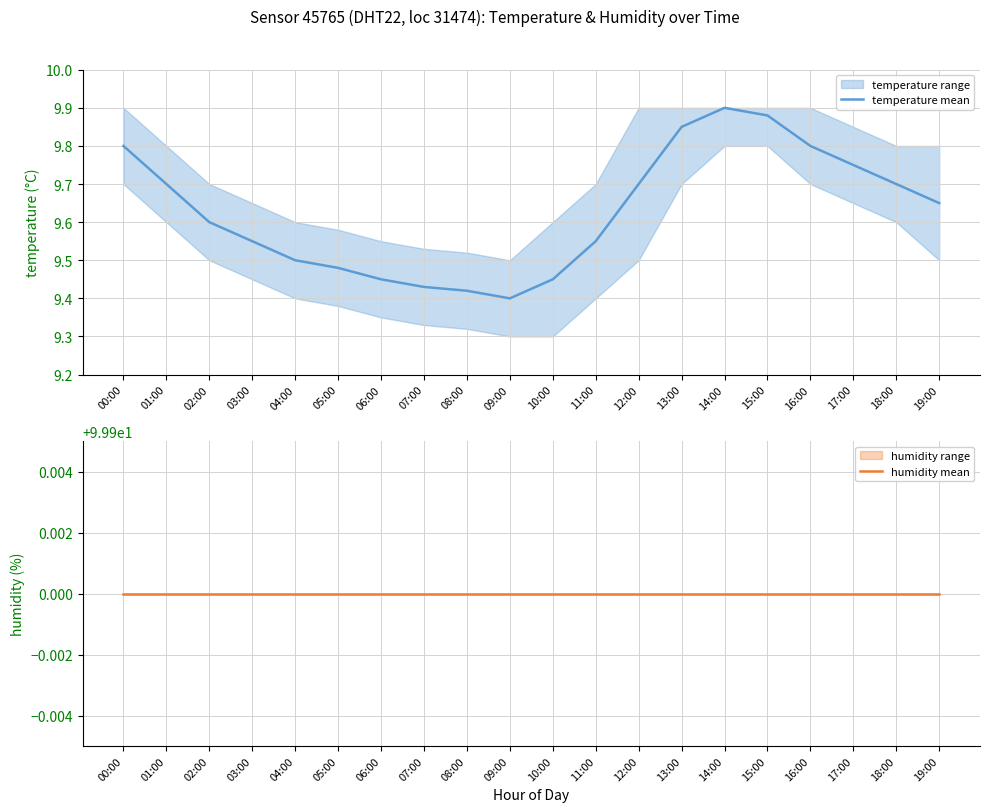

In temperature mean, how many points are lower than both neighbors (excluding endpoints)?

1